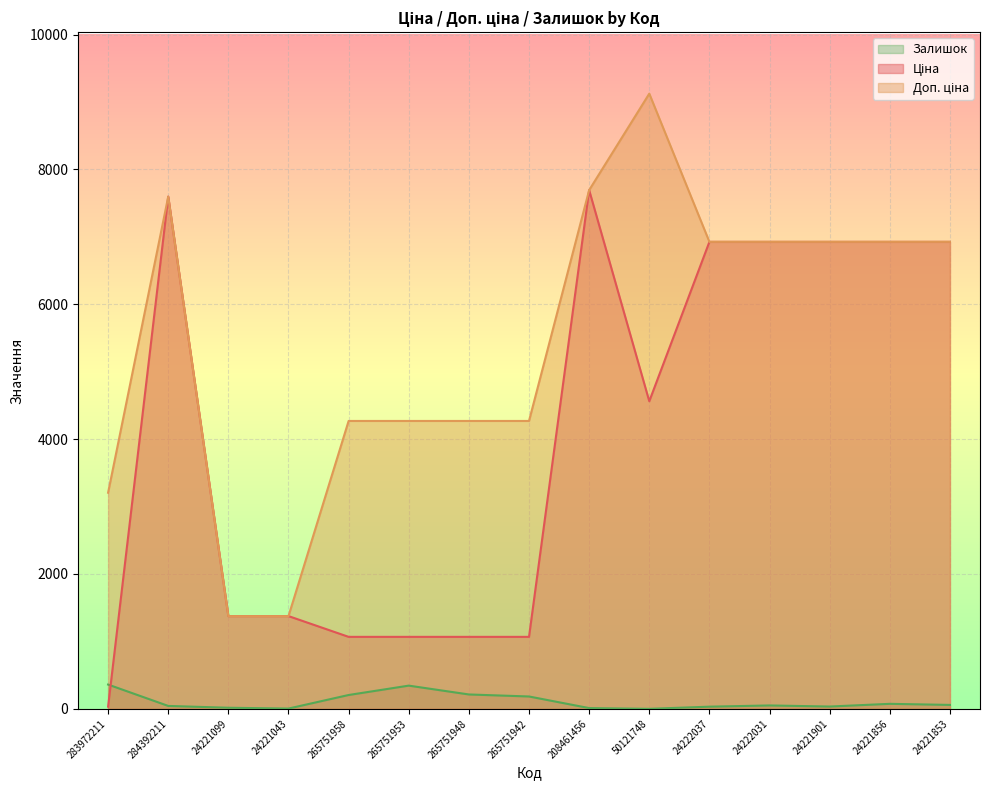

Does the chart display data point markers on the line(s)?

No